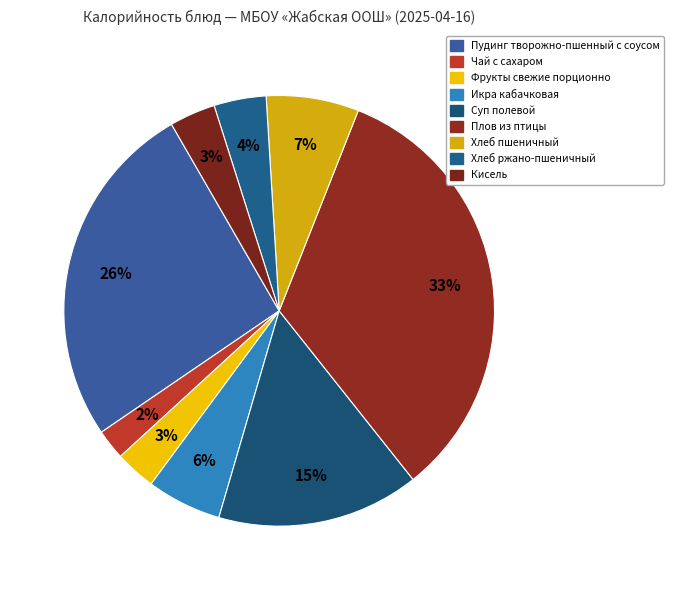

How many slices are in this pie chart?

9